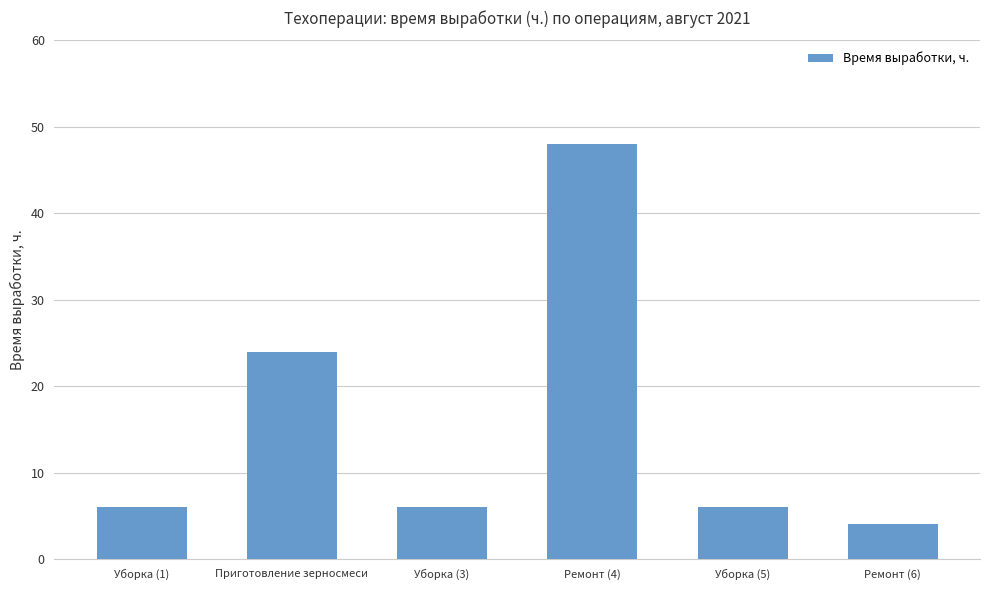

What is the smallest value displayed?

4